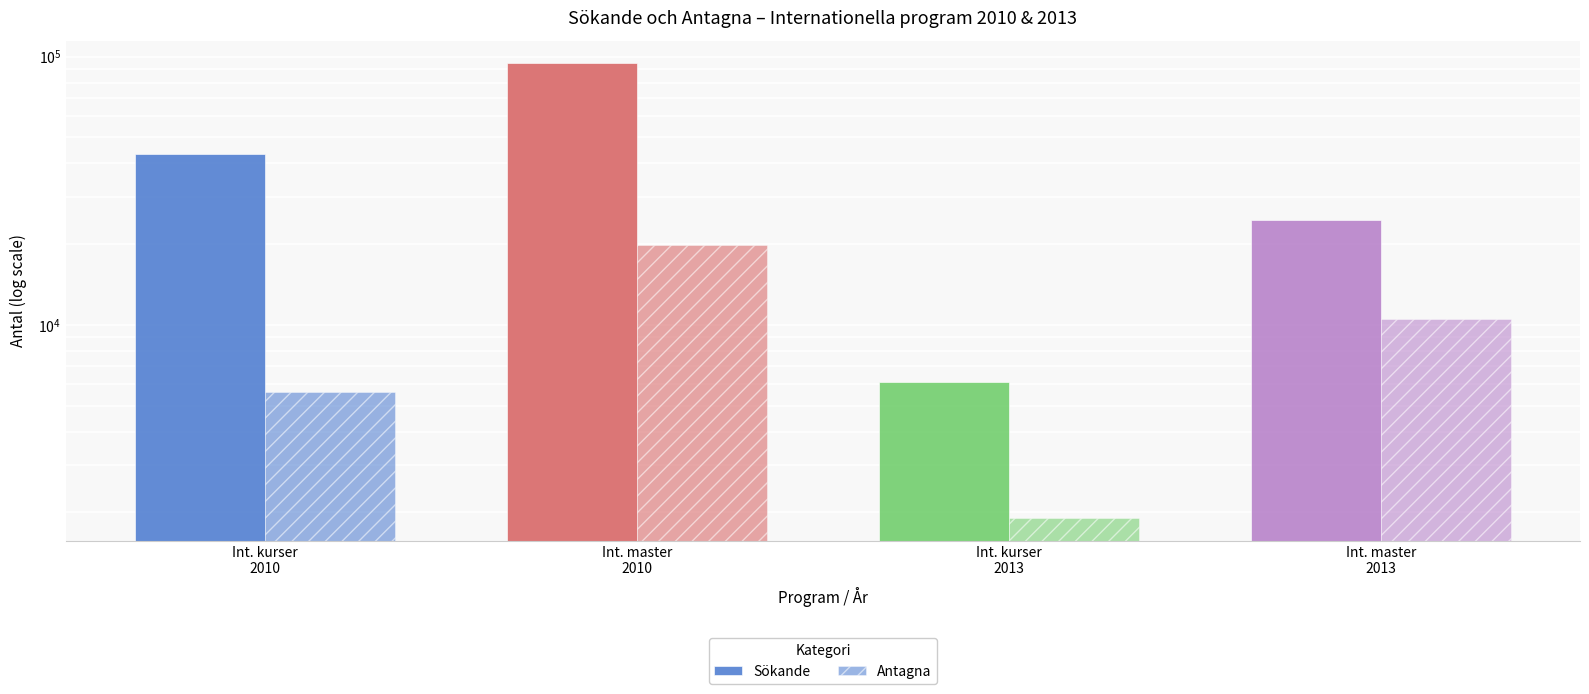

What is the smallest value displayed?

1900